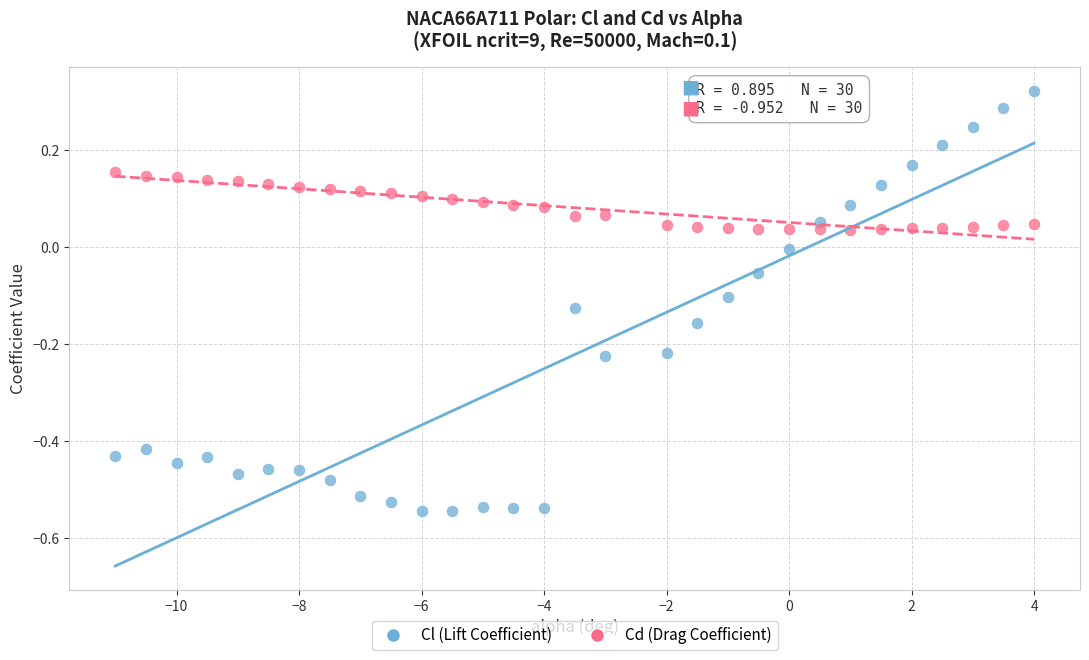

What are all the series names shown in the legend?

Cl (Lift Coefficient), Cd (Drag Coefficient)